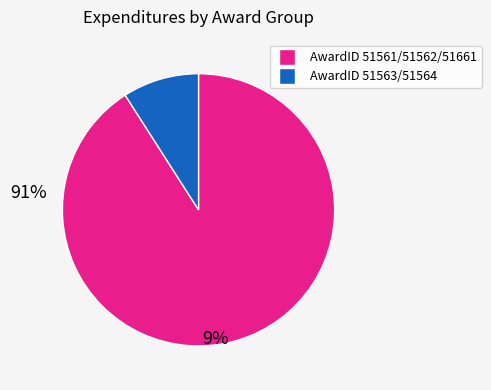

Does any single category account for the majority?

Yes